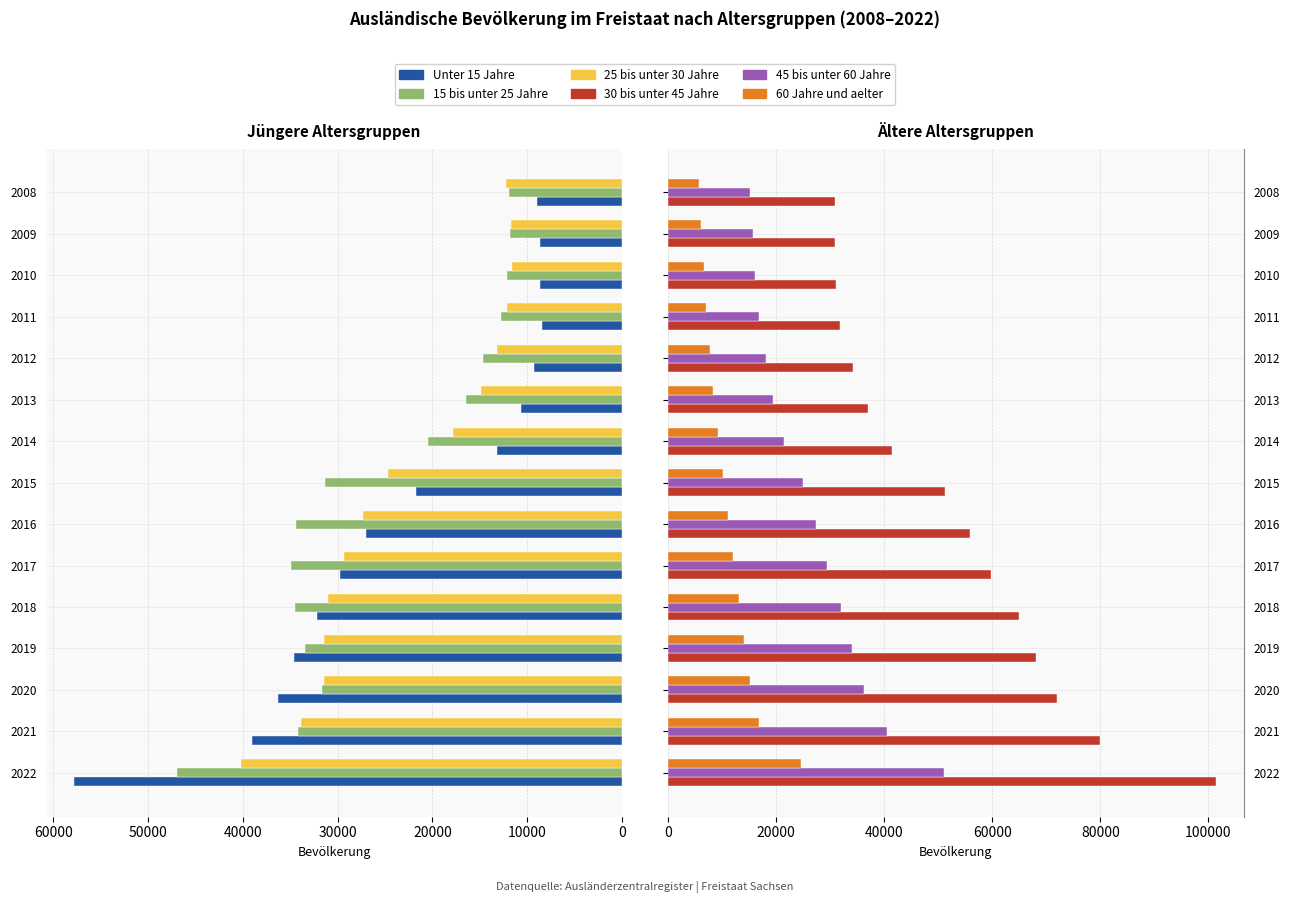

Is it true that 25 bis unter 30 Jahre equals 5046 at 2010?

False